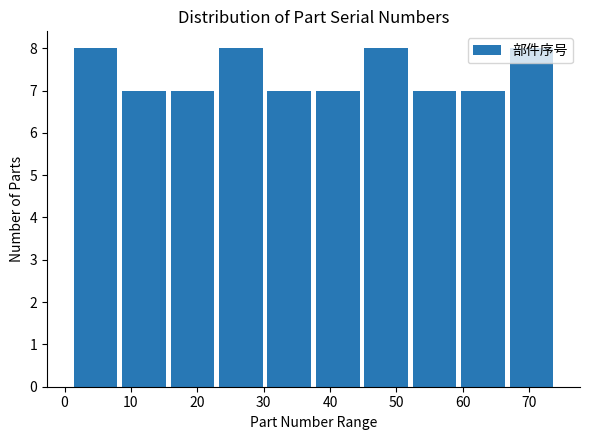

Reading left to right, transcribe this chart: for each bar, give the range it covers on the x-axis and its height. Neither the bar edges nor the heights are printed on the chart, so give them approximately, as read against the axes.

1.0 to 8.3: 8
8.3 to 15.6: 7
15.6 to 22.9: 7
22.9 to 30.2: 8
30.2 to 37.5: 7
37.5 to 44.8: 7
44.8 to 52.1: 8
52.1 to 59.4: 7
59.4 to 66.7: 7
66.7 to 74.0: 8